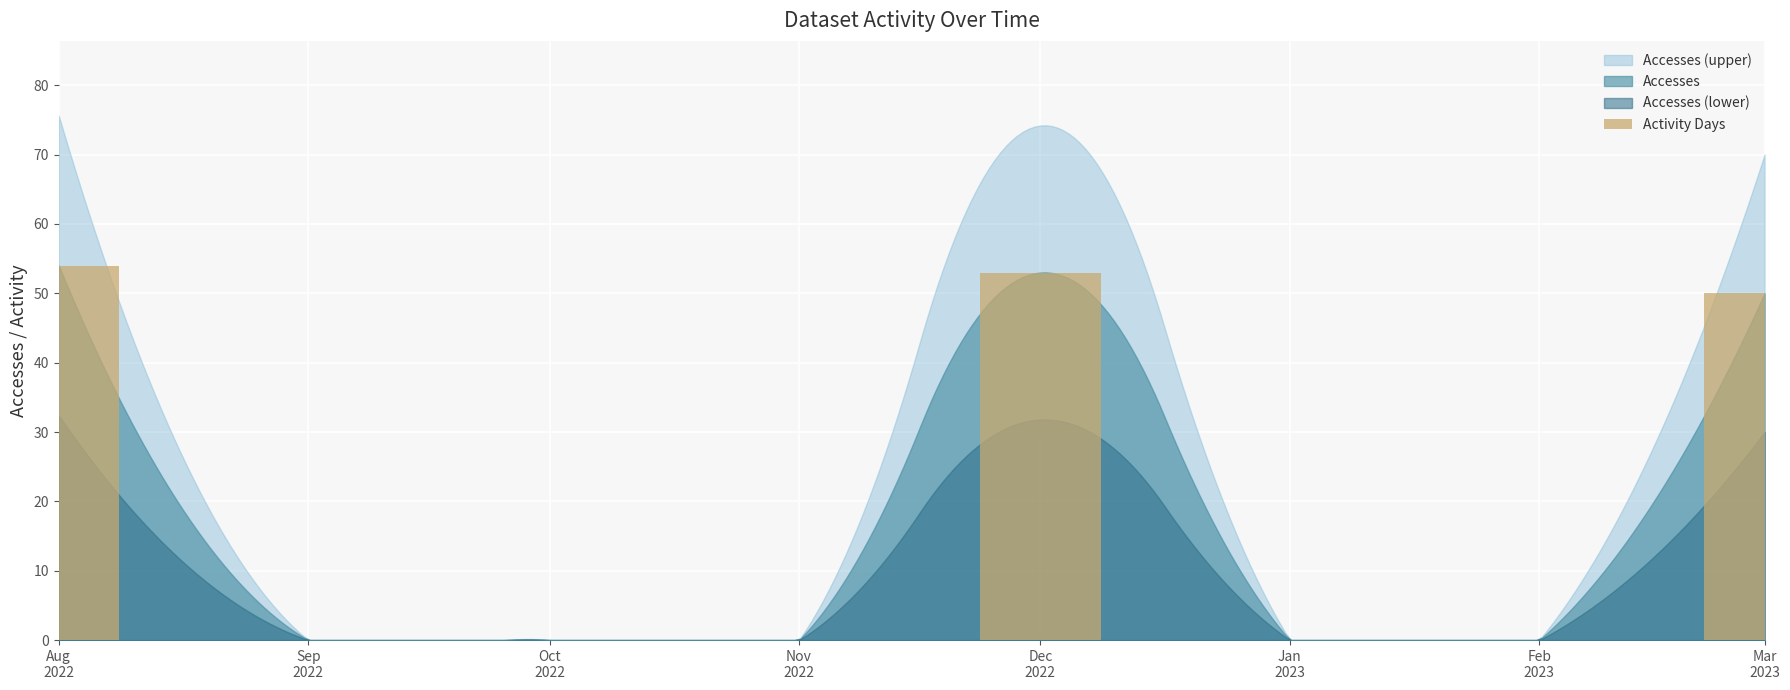

Reading right to left, extract all data points from this chart.

50	0	0	53	0	0	0	54